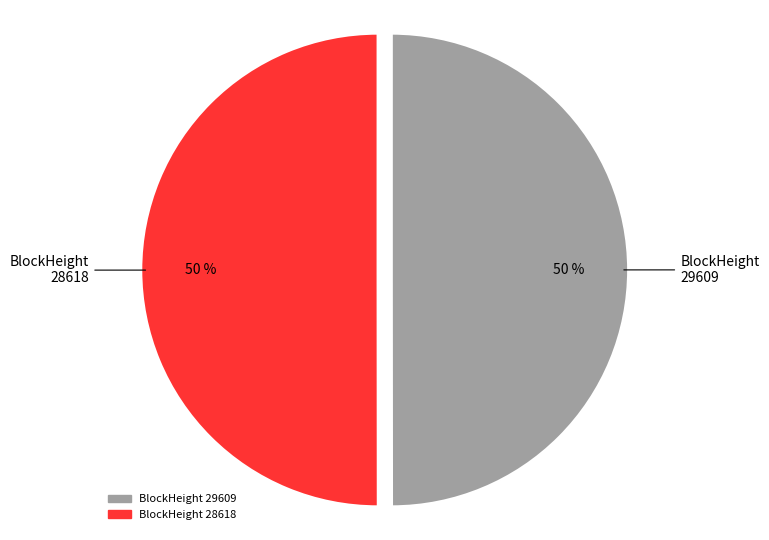

Combined, do BlockHeight 29609 and BlockHeight 28618 account for over 50%?

Yes